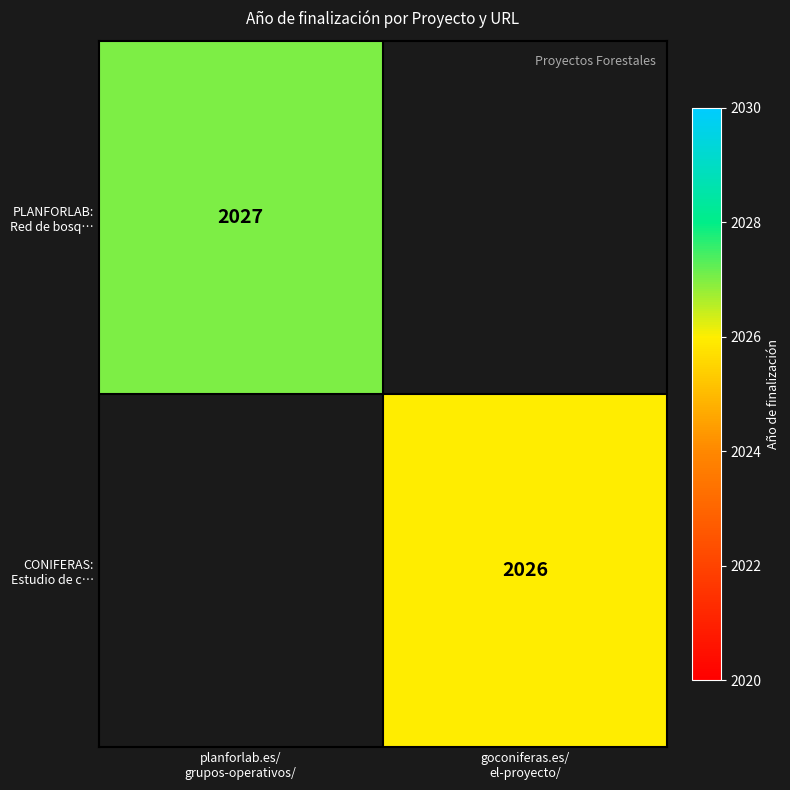

True or false: PLANFORLAB: Red de bosq… has a value of 2027.0 at planforlab.es/ grupos-operativos/.

True